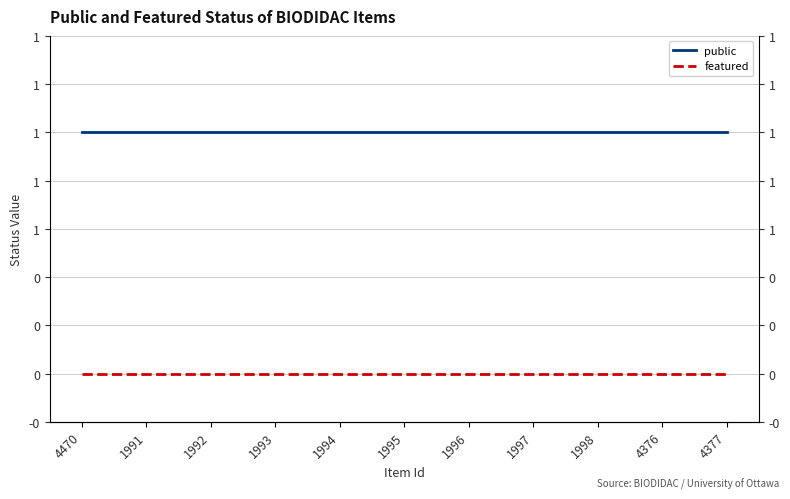

Between 1993 and 1994, which series saw the biggest shift?

public